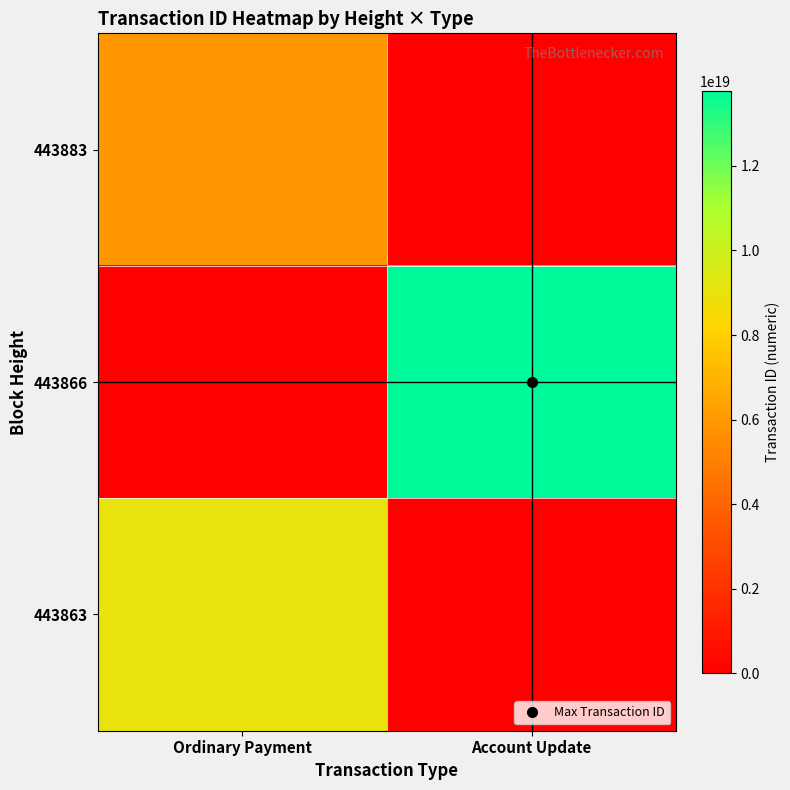

At how many categories does at least one series exceed 8050824595159784448?

2